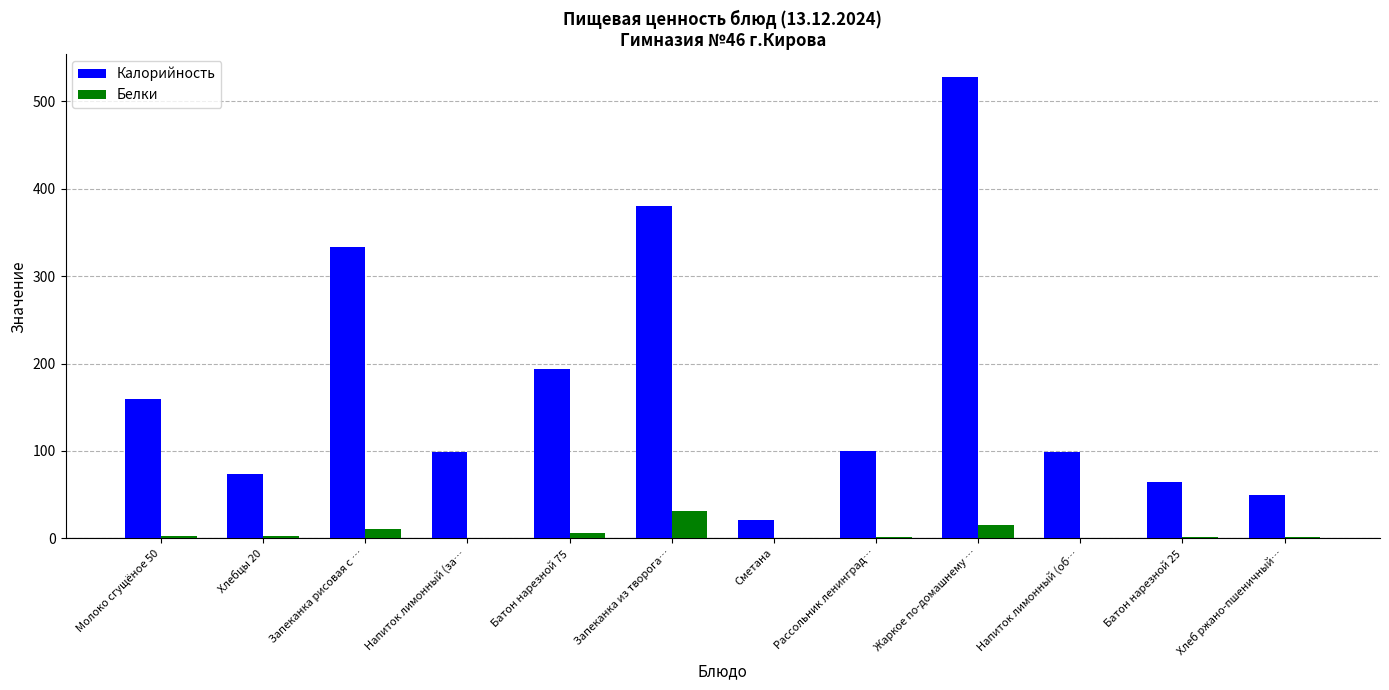

Which series has the largest total across all categories?

Калорийность